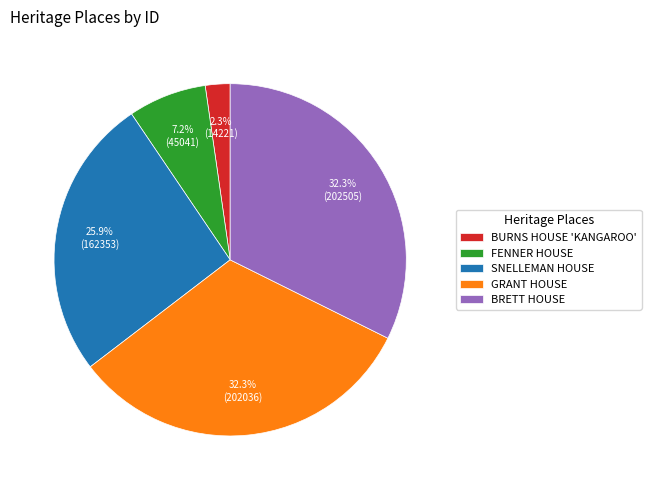

Combined, do BURNS HOUSE 'KANGAROO' and BRETT HOUSE account for over 50%?

No